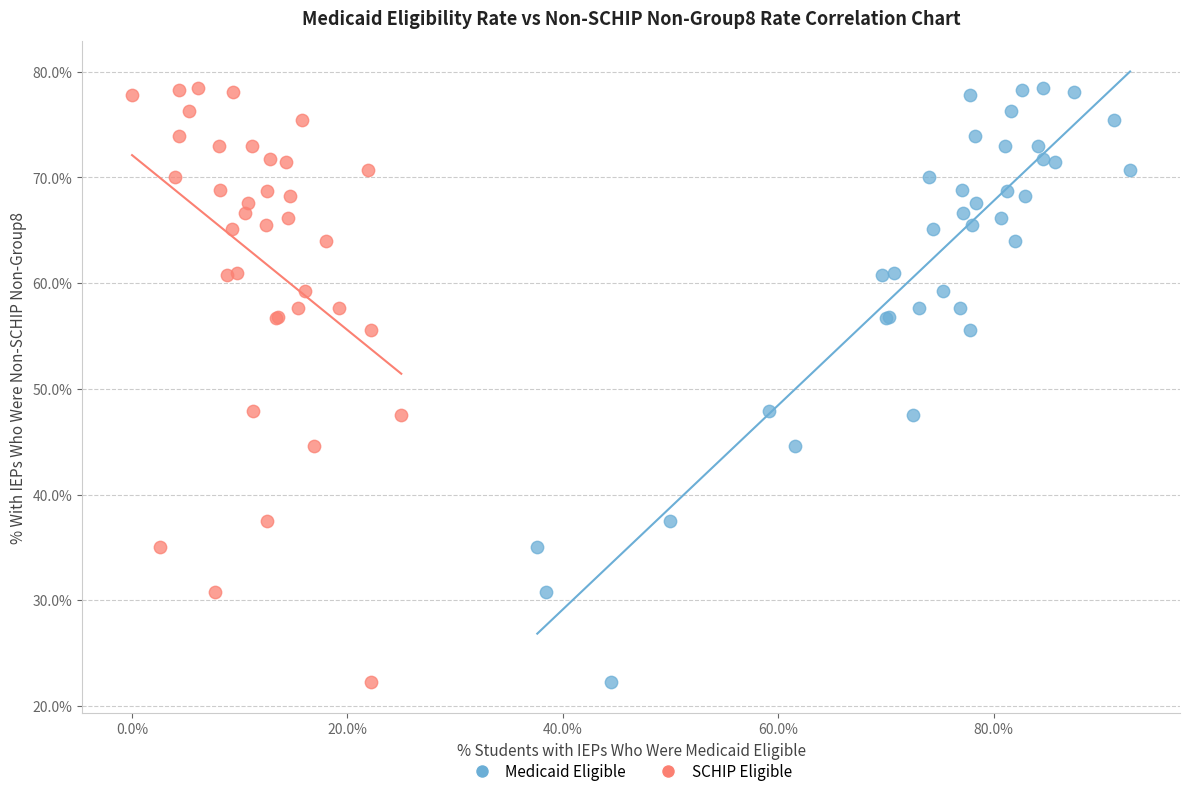

What are all the series names shown in the legend?

Medicaid Eligible, SCHIP Eligible